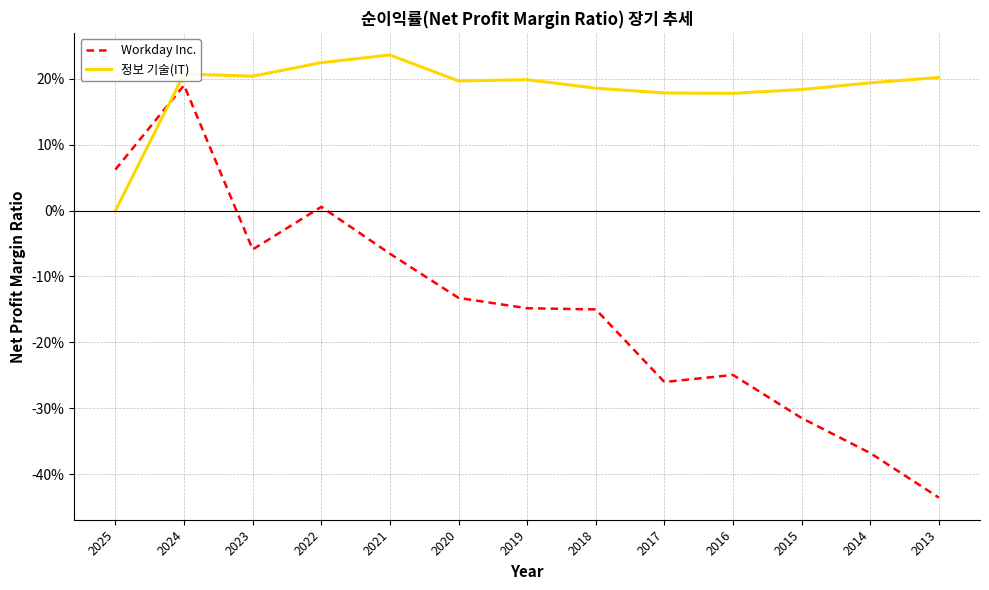

Reading right to left, extract all data points from this chart.

Workday Inc.: -0.4	-0.4	-0.3	-0.2	-0.3	-0.1	-0.1	-0.1	-0.1	0.0	-0.1	0.2	0.1
정보 기술(IT): 0.2	0.2	0.2	0.2	0.2	0.2	0.2	0.2	0.2	0.2	0.2	0.2	0.0